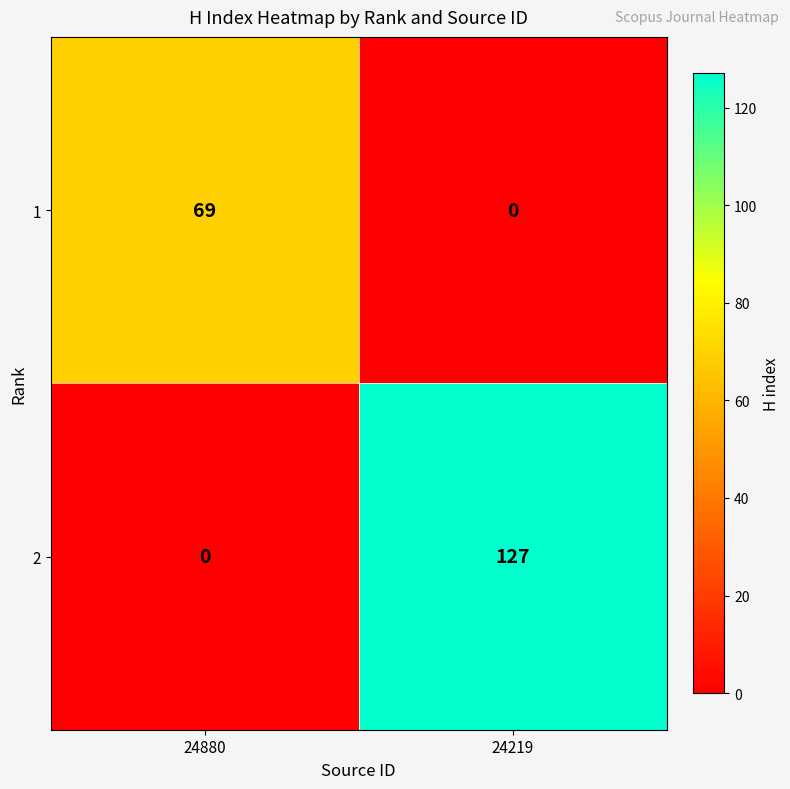

What is the total value across all series at 24219?

127